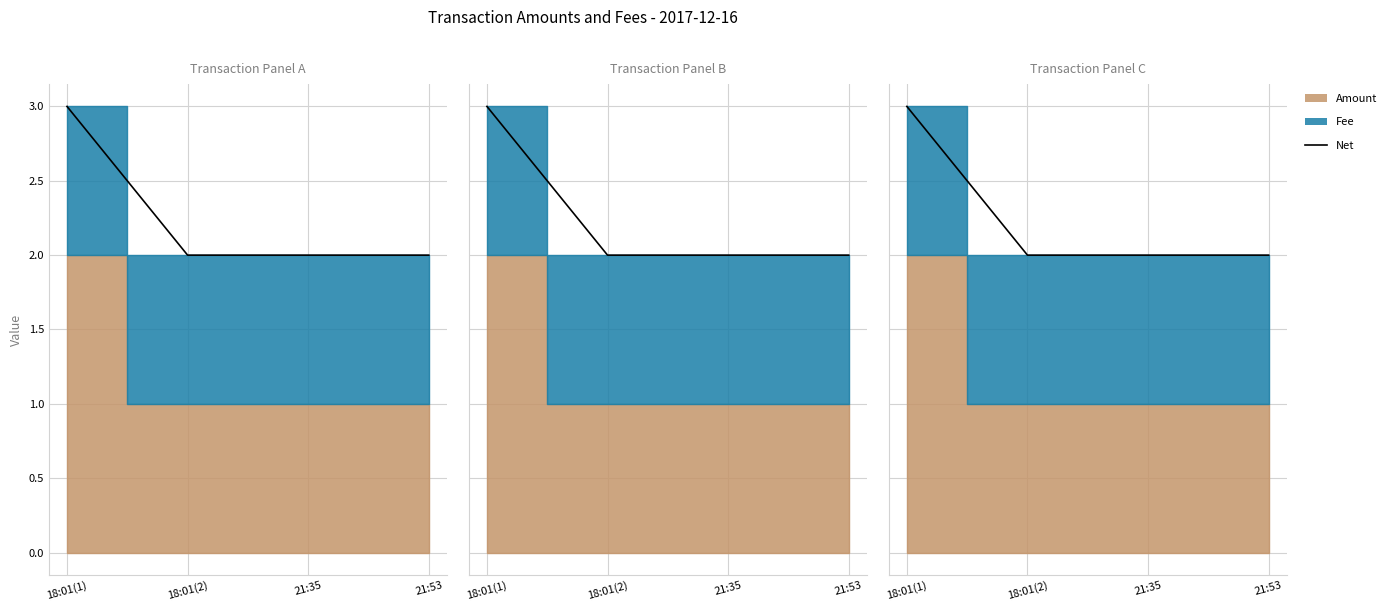

True or false: the data has more than 1 interior local peaks.

False